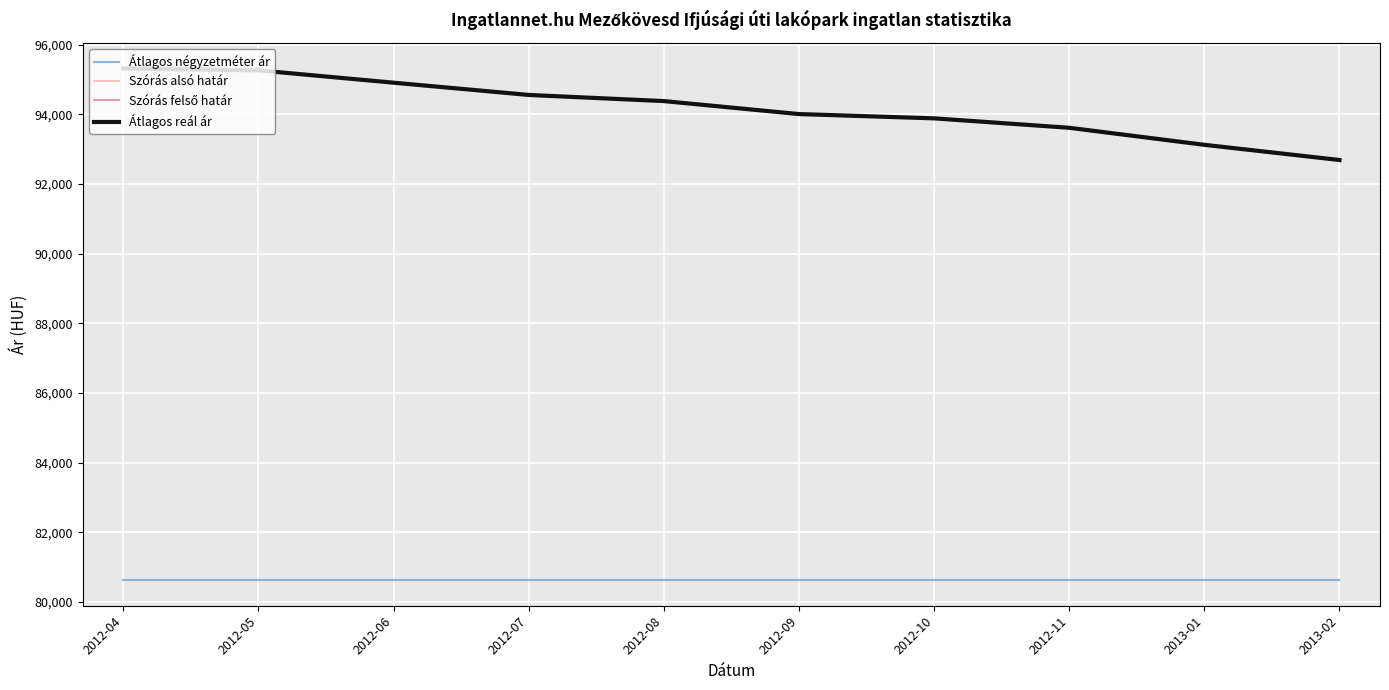

Where is Átlagos reál ár nearest to the value 94002?

2012-09